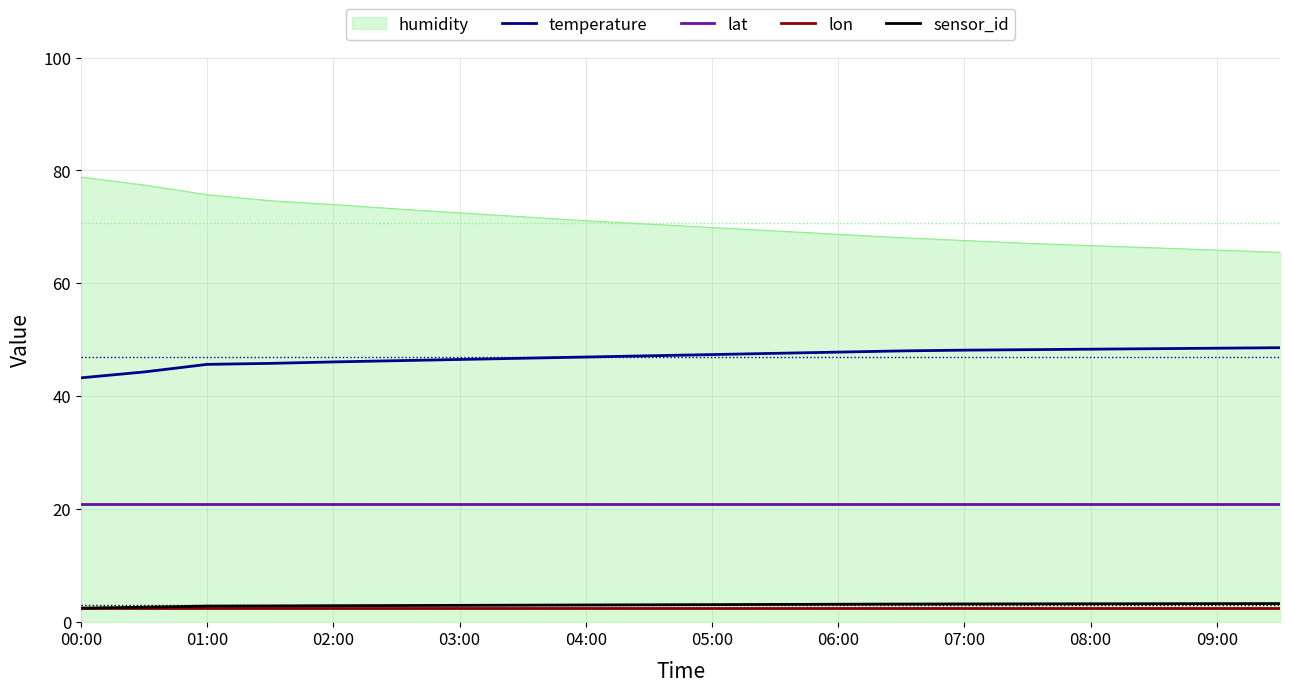

True or false: lat and humidity intersect in this chart.

False